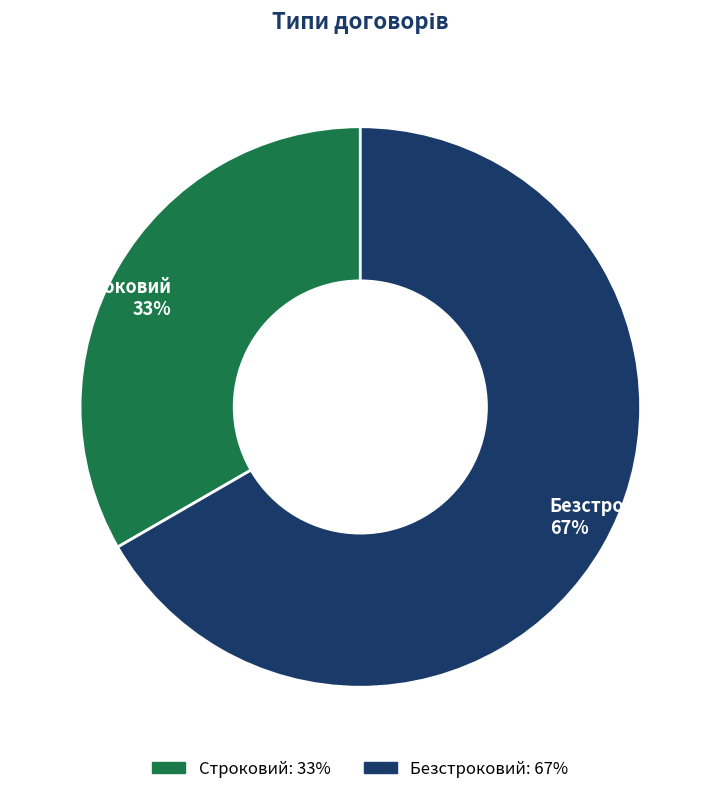

Which slice is the largest?

Безстроковий